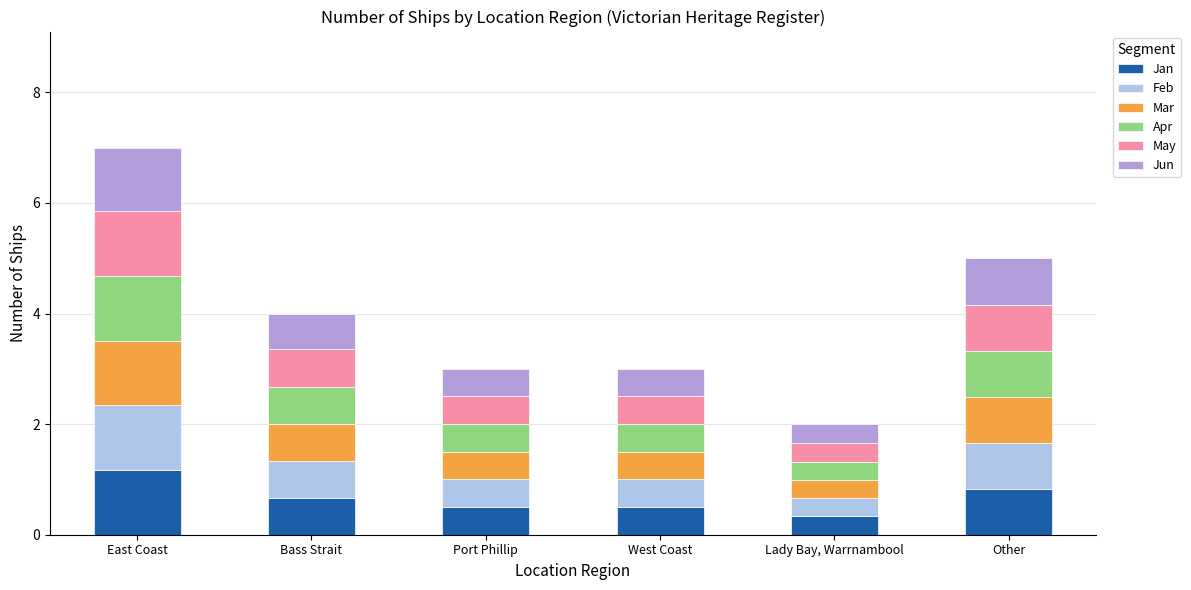

Does the chart contain stacked bars?

Yes